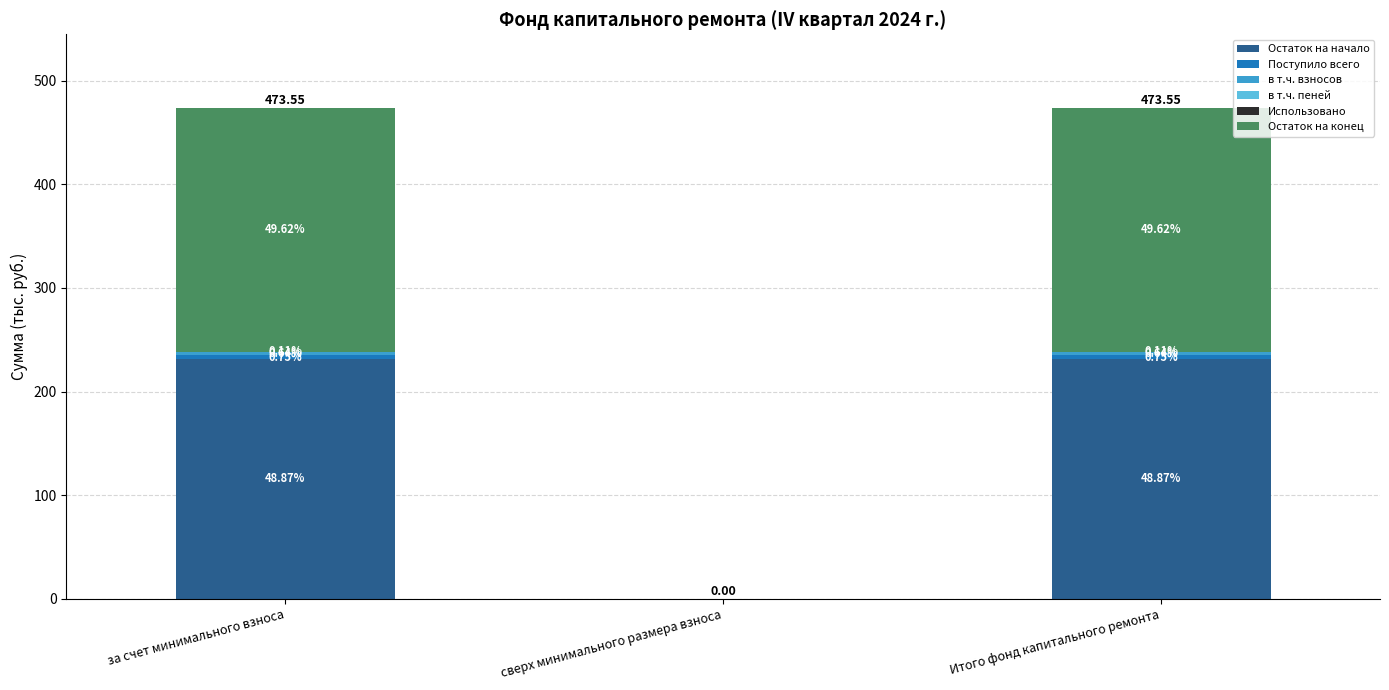

Which series has the largest total across all categories?

Остаток на конец